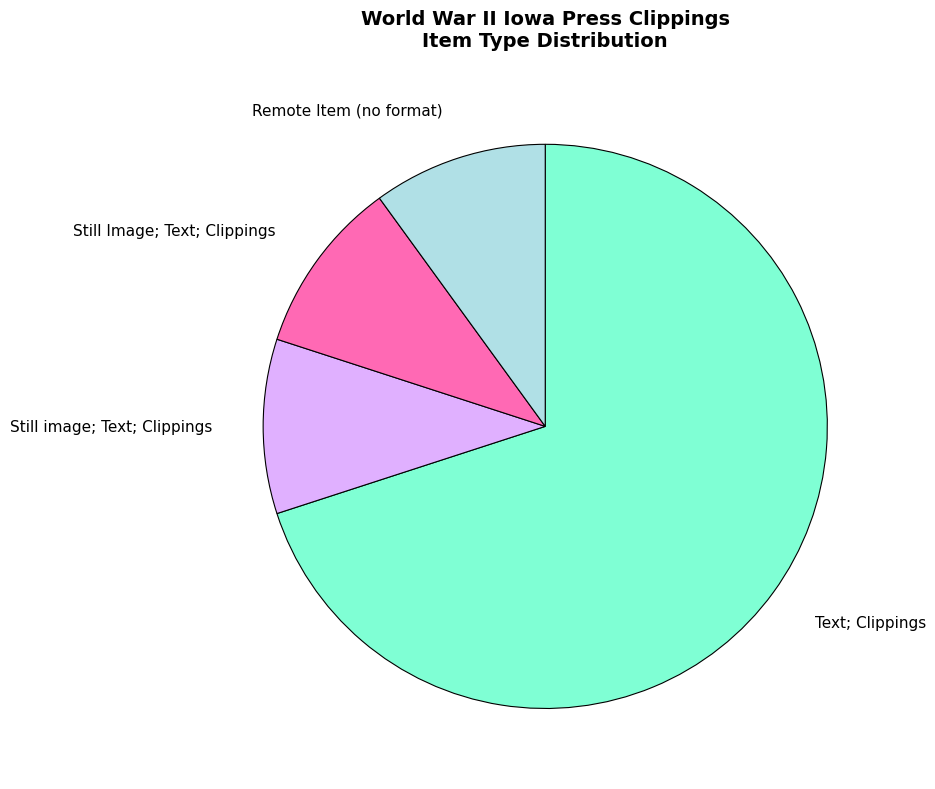

Is the sum of Remote Item (no format) and Still image; Text; Clippings greater than half?

No